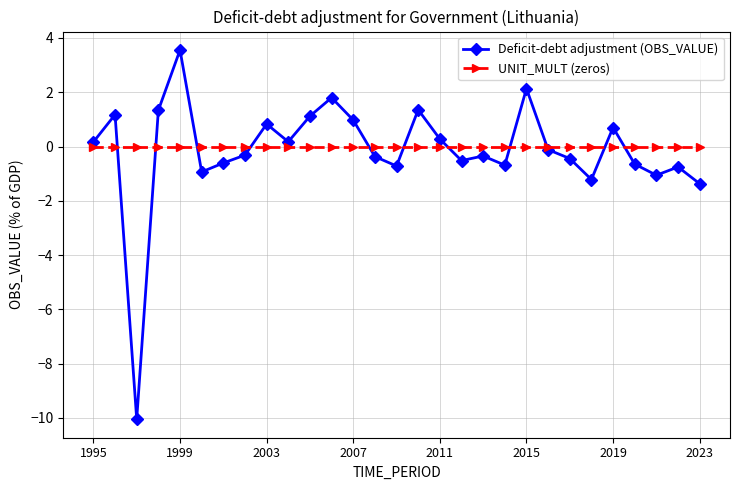

Which series has the widest spread of values?

Deficit-debt adjustment (OBS_VALUE)